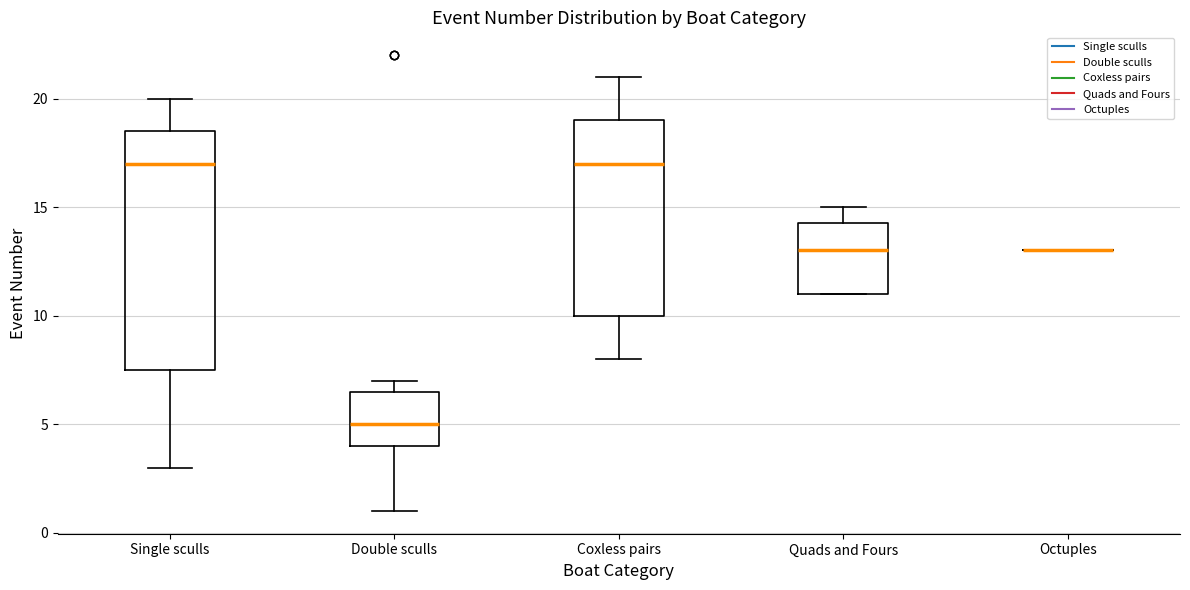

Reading left to right, read every box against the y-axis: the position of its median line, the range the box covers, and the ends of its whiskers. The values are not printed on the chart, so give them approximately, as read against the axis.

Single sculls: median 17.0, box 7.5 to 18.5, whiskers 3.0 to 20.0
Double sculls: median 5.0, box 4.0 to 6.5, whiskers 1.0 to 7.0
Coxless pairs: median 17.0, box 10.0 to 19.0, whiskers 8.0 to 21.0
Quads and Fours: median 13.0, box 11.0 to 14.5, whiskers 11.0 to 15.0
Octuples: box collapsed to a line at 13.0, whiskers 13.0 to 13.0